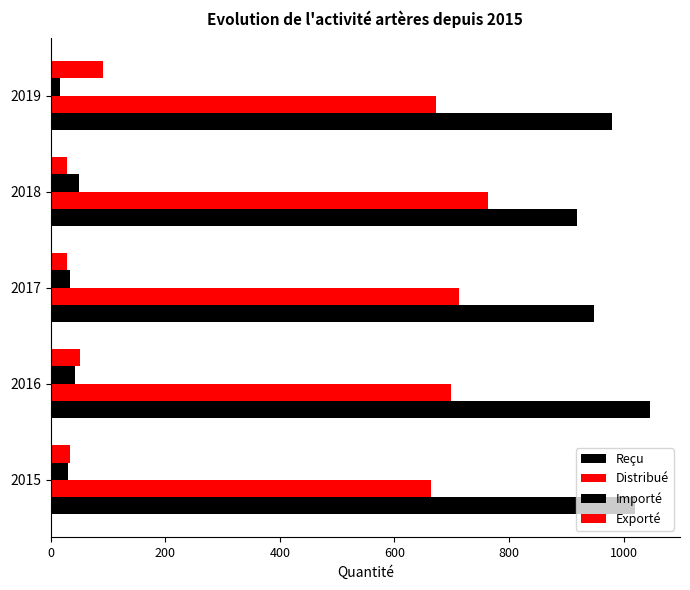

What is the difference between the maximum and minimum values in the Distribué series?

101